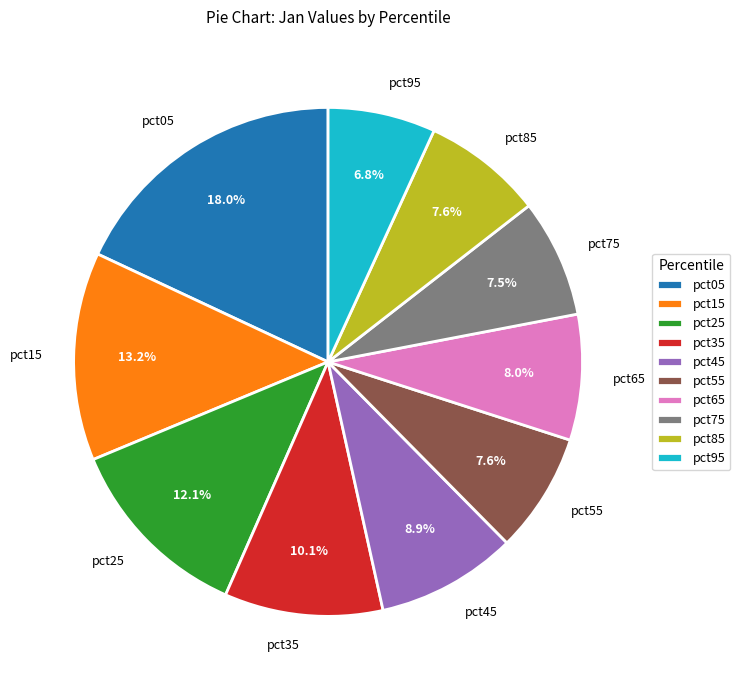

To the nearest percent, what is the difference between the pct75 and pct45 slice percentages?

1%